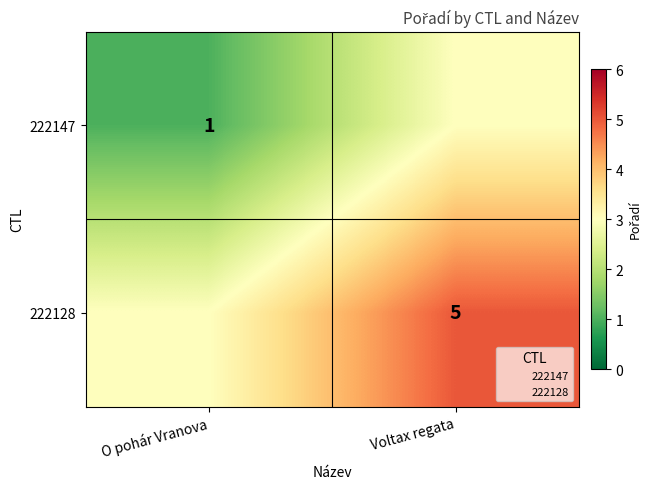

What is the approximate value of 222128 at O pohár Vranova?

3